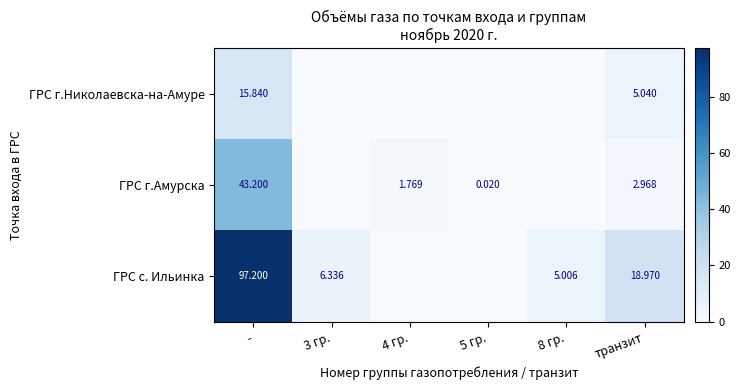

Is it true that ГРС г.Амурска equals 0.0 at 5 гр.?

True